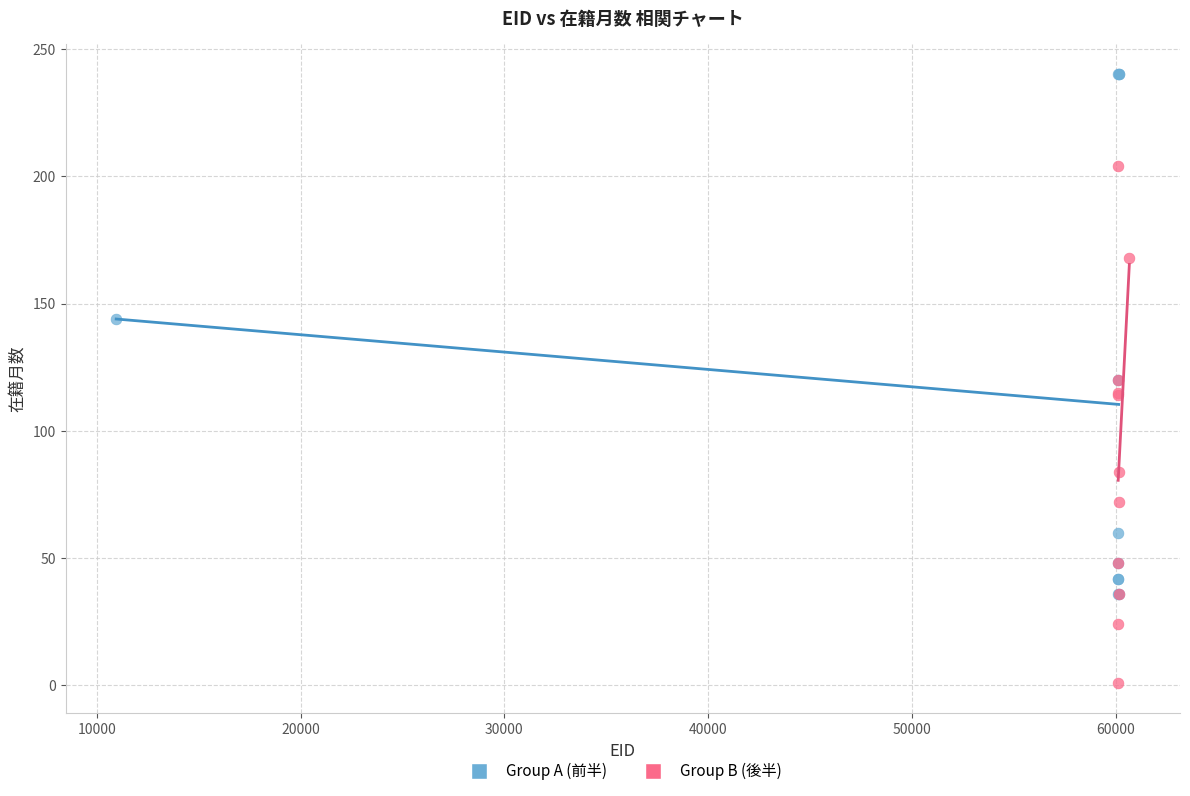

Which series reaches the maximum Y coordinate?

Group A (前半)